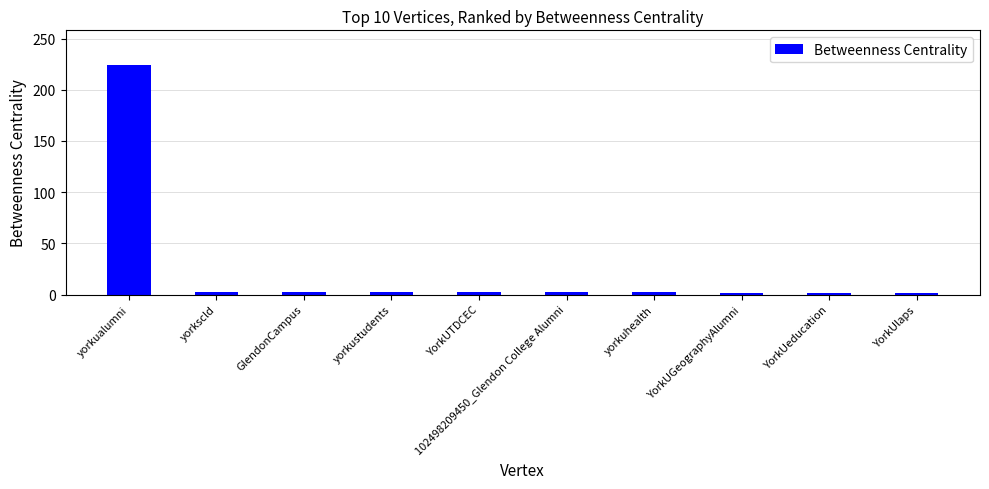

What is the value of the 3rd bar from the left?

2.4